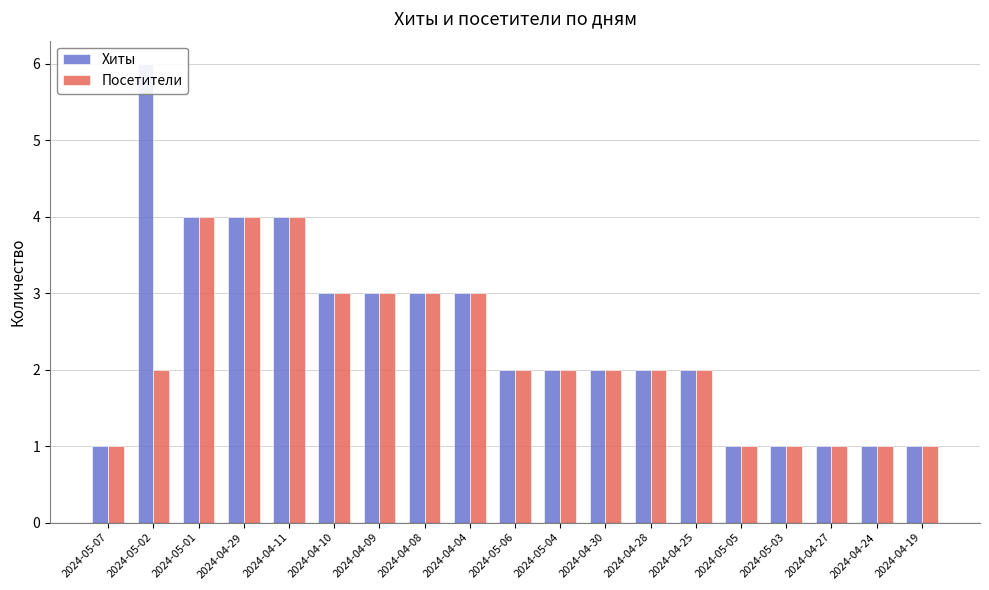

What is the label of the 10th bar from the right?

2024-05-06